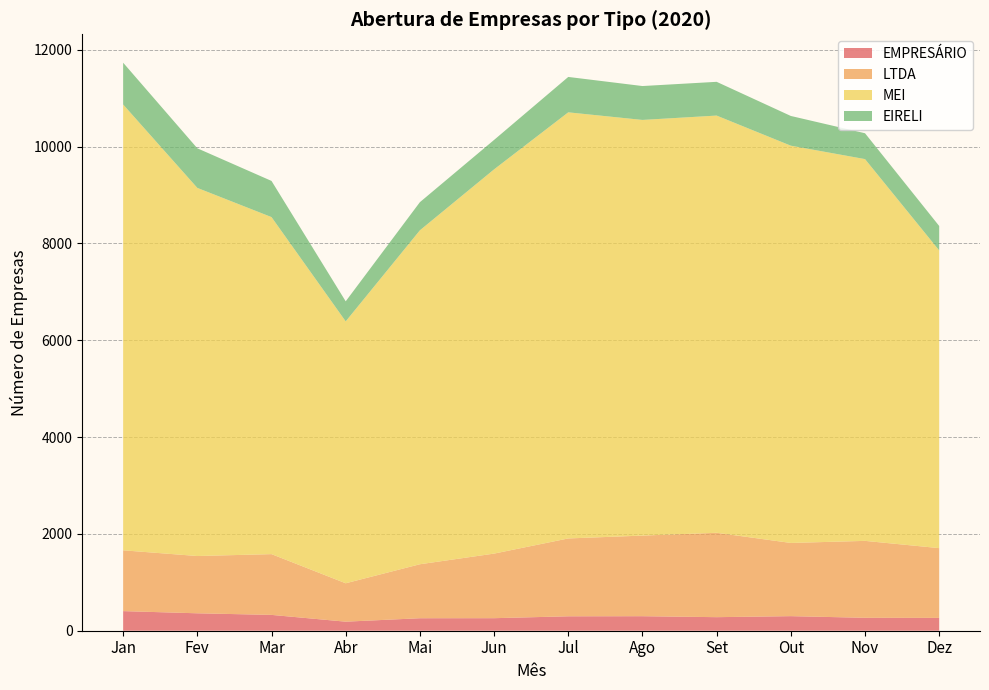

Reading left to right, what are all the values shown in this chart?

EMPRESÁRIO: 405	360	327	187	258	259	298	300	280	301	267	265
LTDA: 1256	1183	1255	793	1115	1334	1608	1665	1743	1512	1589	1441
MEI: 9209	7604	6962	5410	6898	7937	8802	8586	8618	8206	7886	6149
EIRELI: 863	818	747	414	581	608	731	700	697	614	534	505